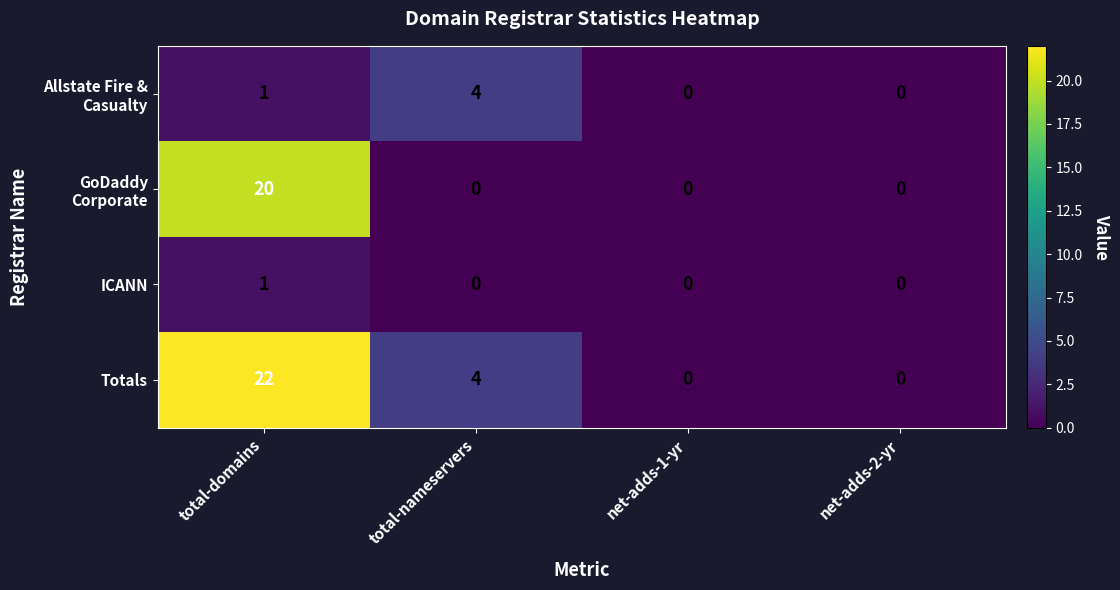

How many series are shown in this chart?

4